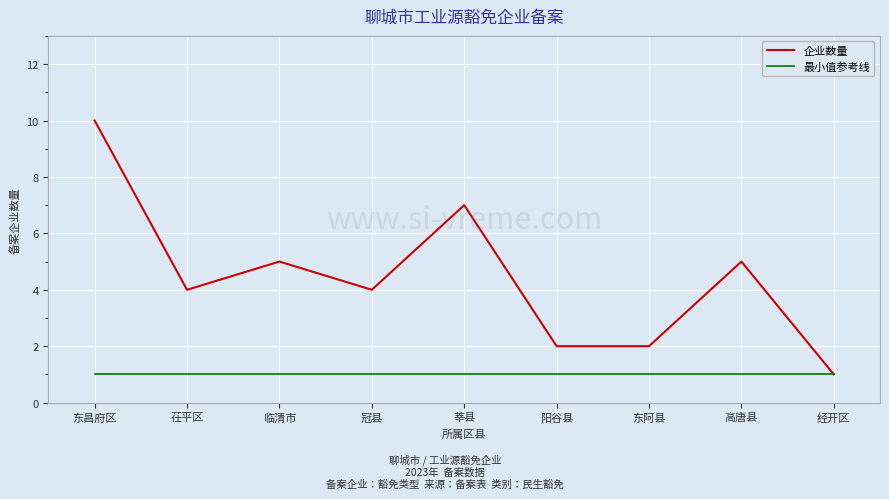

At how many categories does at least one series exceed 3?

6